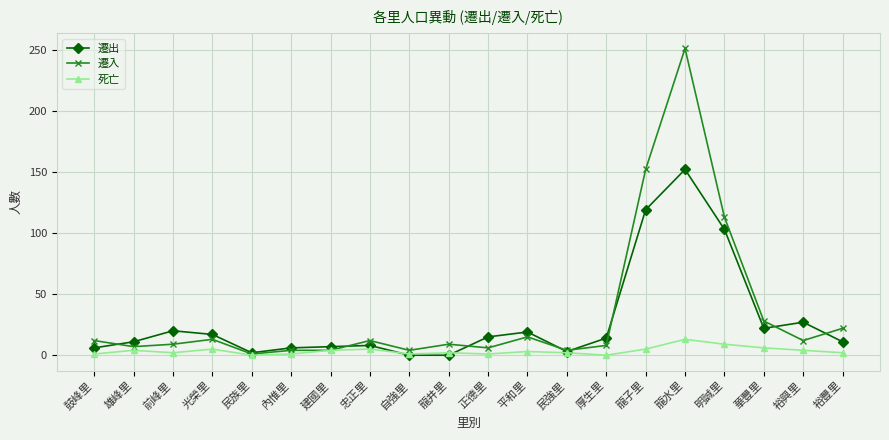

What is the value of the 死亡 point at the 1st from the left?

1